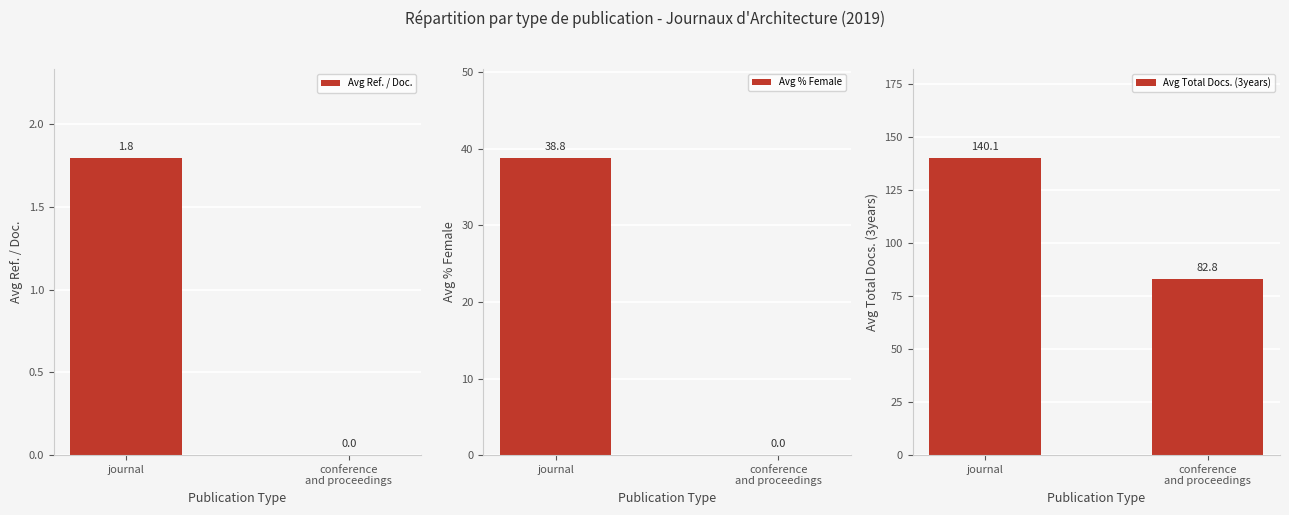

What is the difference between the highest and lowest values at conference
and proceedings?

82.8